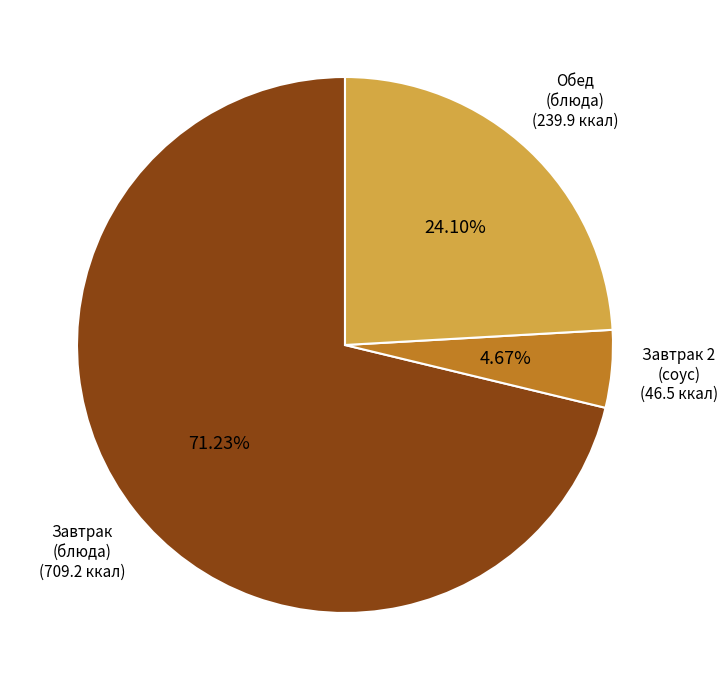

Is there any slice that represents more than half of the pie?

Yes